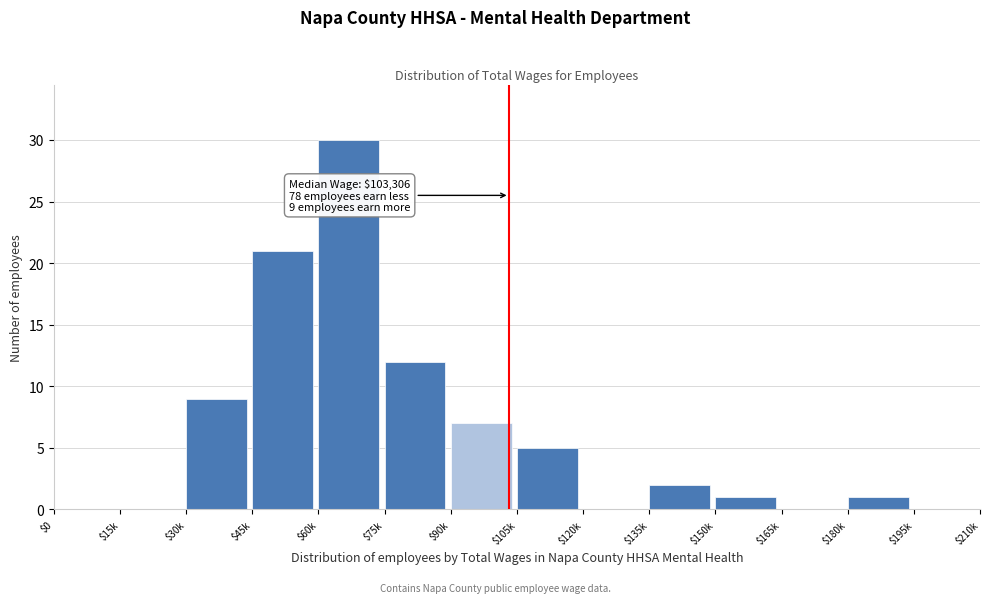

What is the maximum value shown in the chart?

30